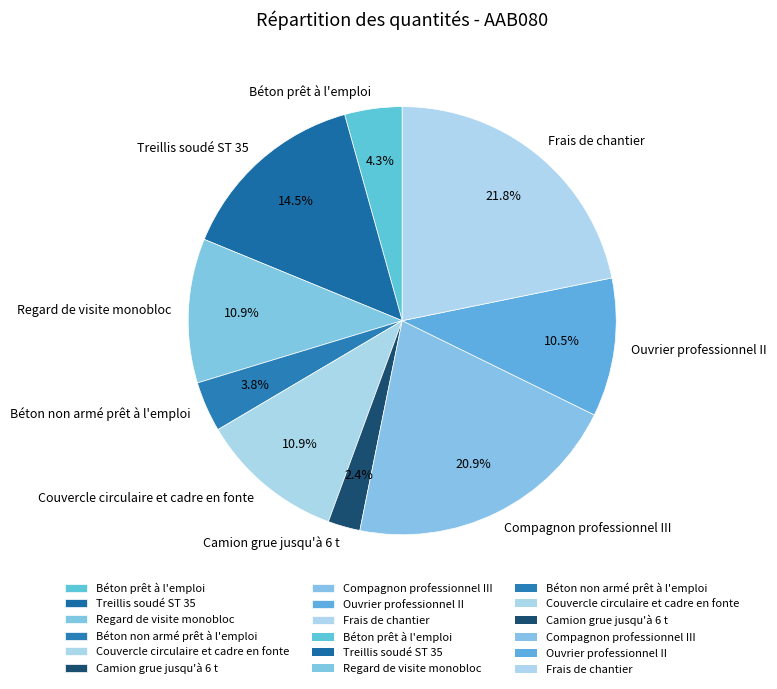

Is it true that Camion grue jusqu'à 6 t is 17% of the pie?

False